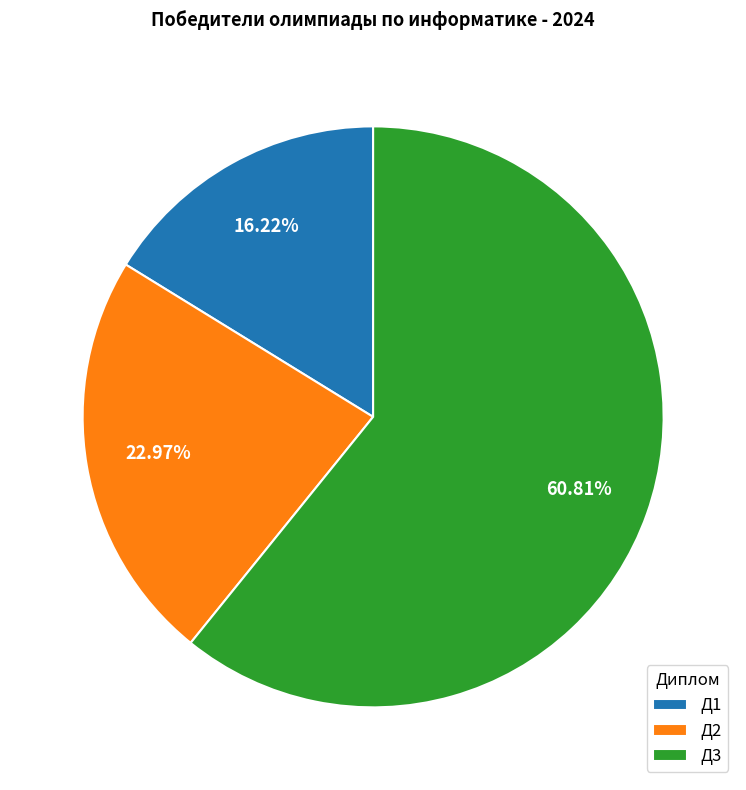

Which slice is the smallest?

Д1